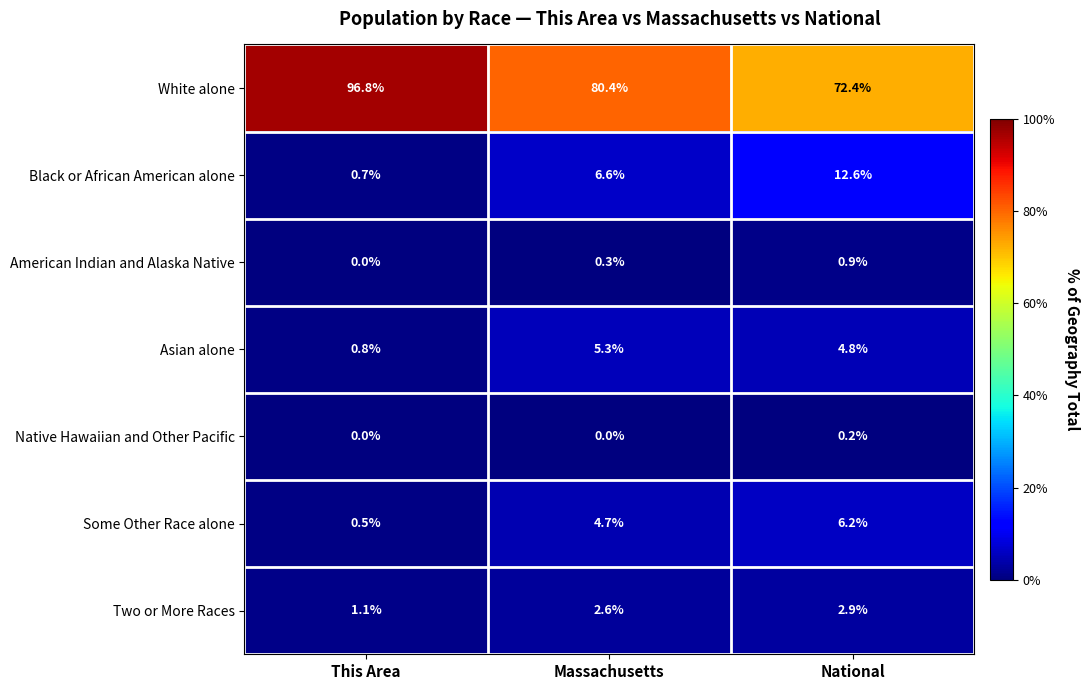

Which category has the highest value in the Asian alone series?

Massachusetts